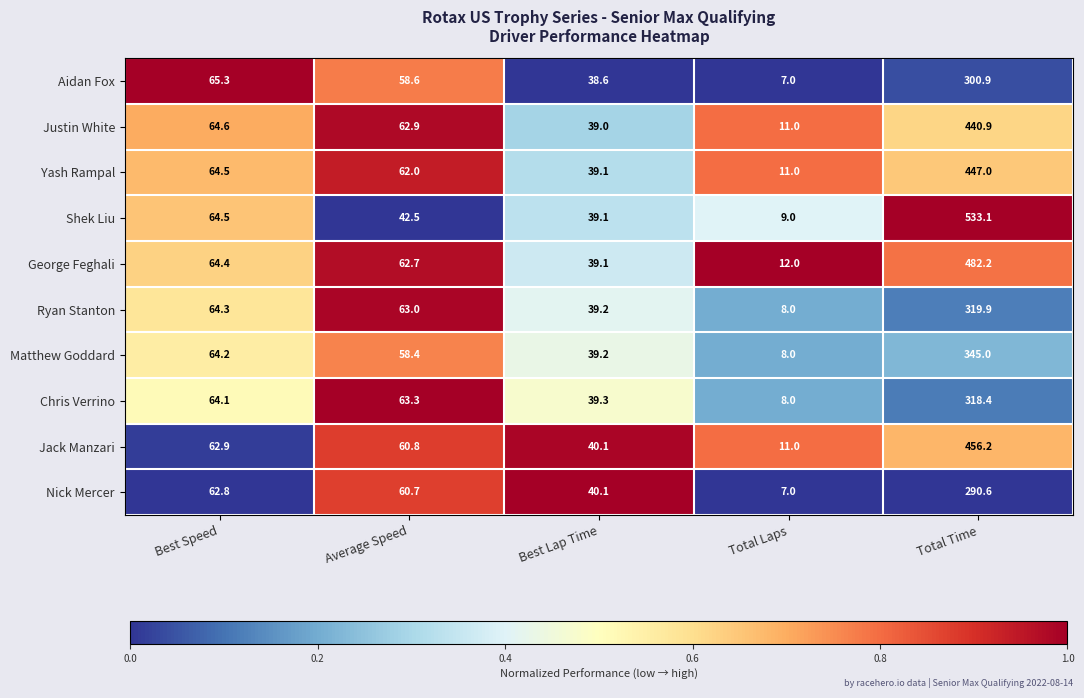

Between Best Speed and Total Laps, which series saw the biggest shift?

Aidan Fox